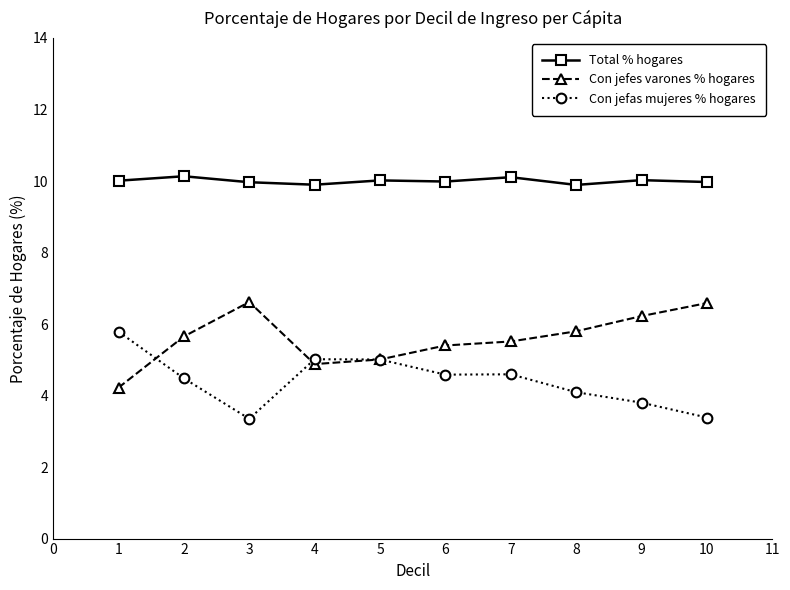

What is the difference between the highest and lowest values at 1?

5.8